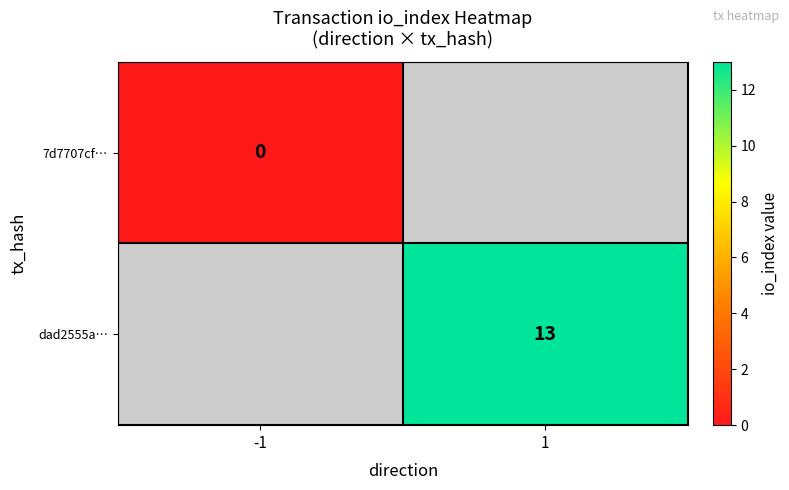

The dad2555a… series shows 13 at 1. True or false?

True